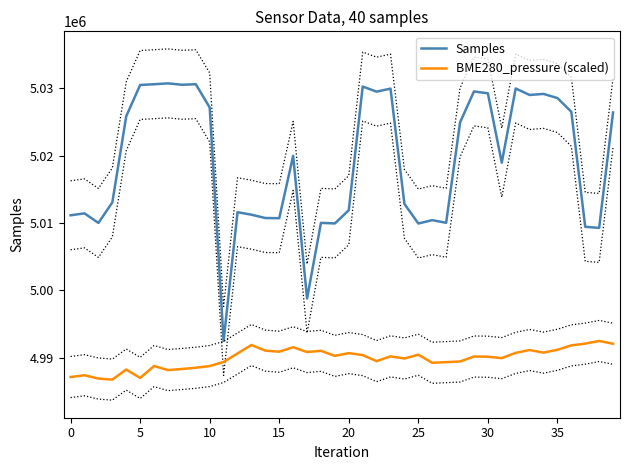

Reading left to right, what are all the values shown in this chart?

Samples: 5011139.0	5011420.0	5010001.0	5013051.0	5025844.0	5030484.0	5030592.0	5030720.0	5030517.0	5030591.0	5027139.0	4992478.0	5011593.0	5011227.0	5010731.0	5010703.0	5019962.0	4998780.0	5010012.0	5009926.0	5011894.0	5030252.0	5029492.0	5029941.0	5012828.0	5009916.0	5010415.0	5010023.0	5024922.0	5029523.0	5029244.0	5018946.0	5029964.0	5028997.0	5029157.0	5028543.0	5026507.0	5009423.0	5009268.0	5026398.0
BME280_pressure (scaled): 4987125.1	4987388.8	4986900.8	4986741.7	4988236.2	4986993.8	4988754.8	4988158.5	4988317.6	4988503.6	4988754.8	4989362.5	4990621.2	4991878.9	4991043.9	4990884.8	4991547.2	4990834.0	4991020.0	4990264.6	4990674.9	4990381.5	4989482.4	4990195.6	4989878.3	4990435.2	4989242.7	4989335.7	4989428.7	4990168.7	4990141.9	4989931.9	4990711.3	4991136.0	4990746.8	4991169.5	4991822.3	4992083.1	4992478.0	4992067.7